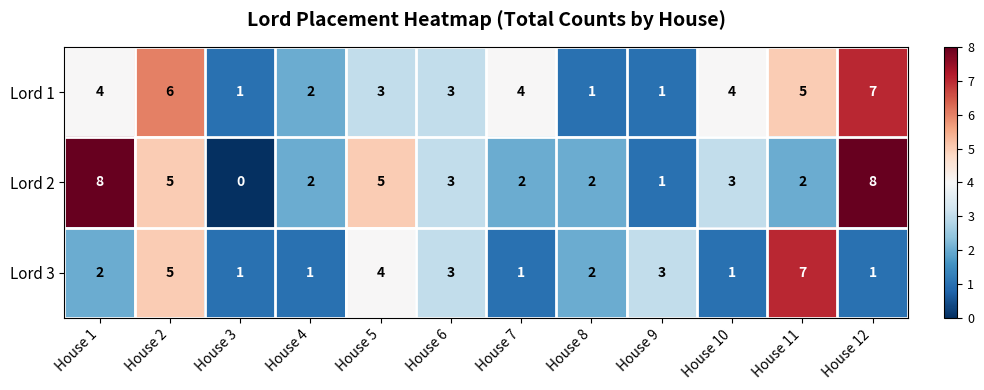

Is it true that Lord 3 equals 5 at House 2?

True